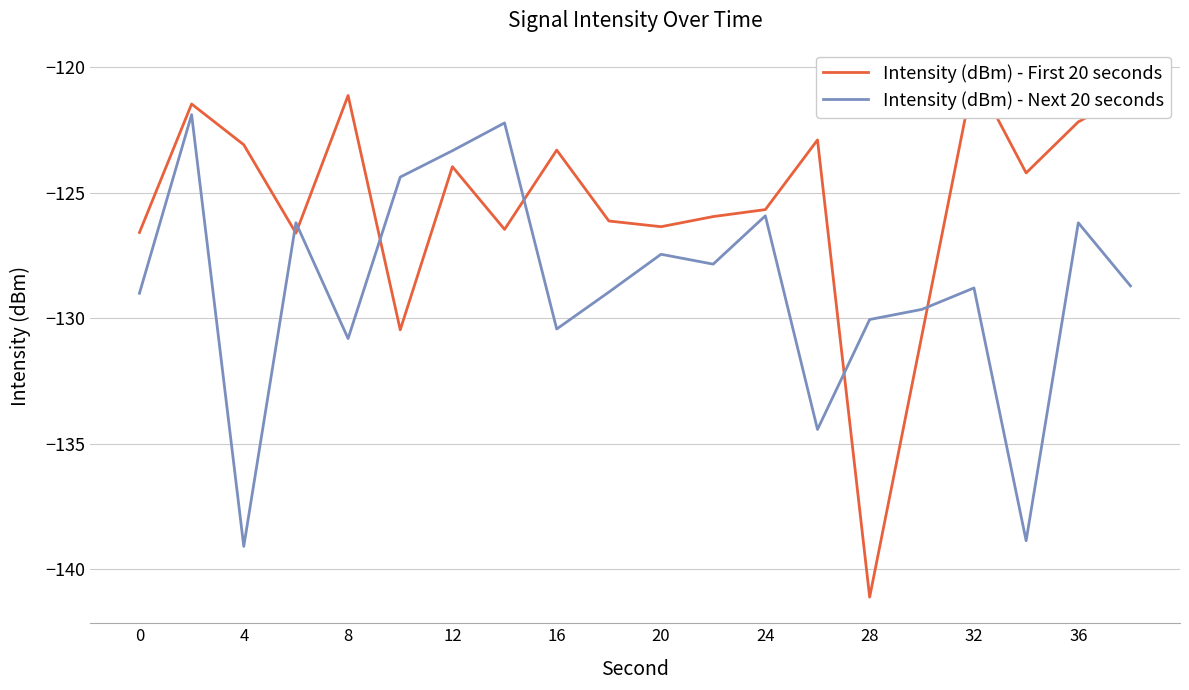

What is the lowest value of the Intensity (dBm) - Next 20 seconds series?

-139.1